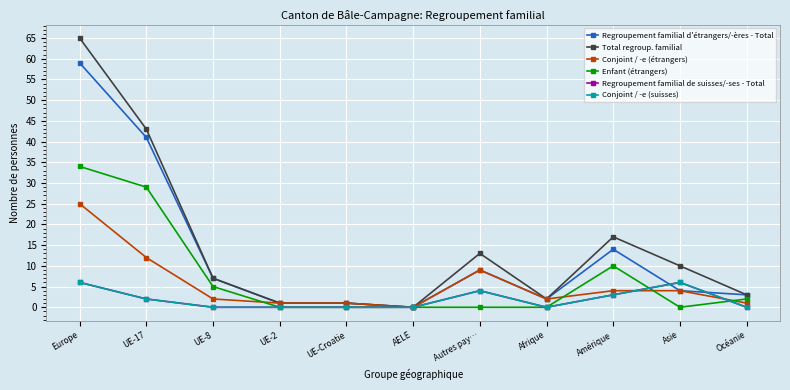

Does the chart have visible grid lines?

Yes